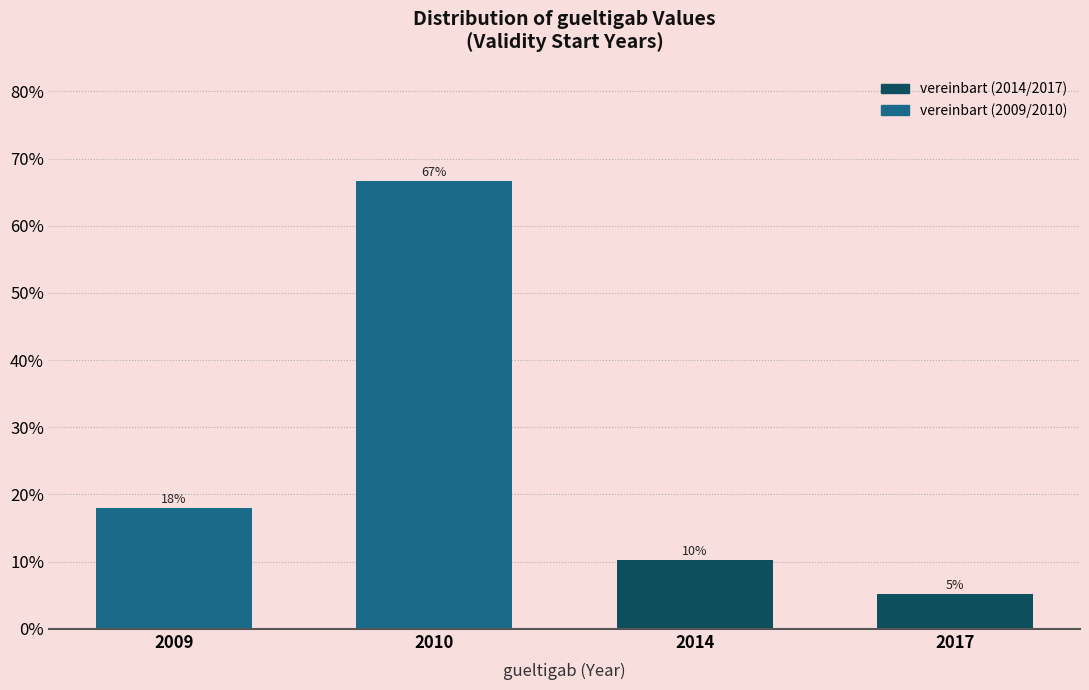

What is the ratio of the value at 2014 to the value at 2009?

0.6